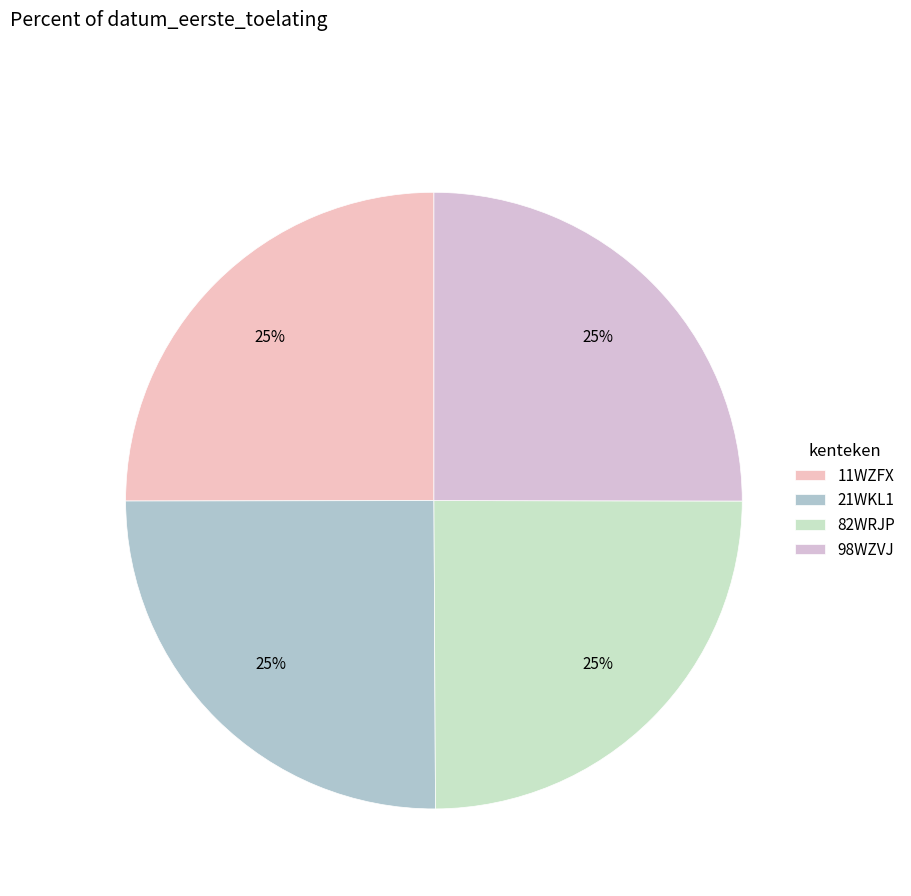

Is it true that 11WZFX is 25% of the pie?

True